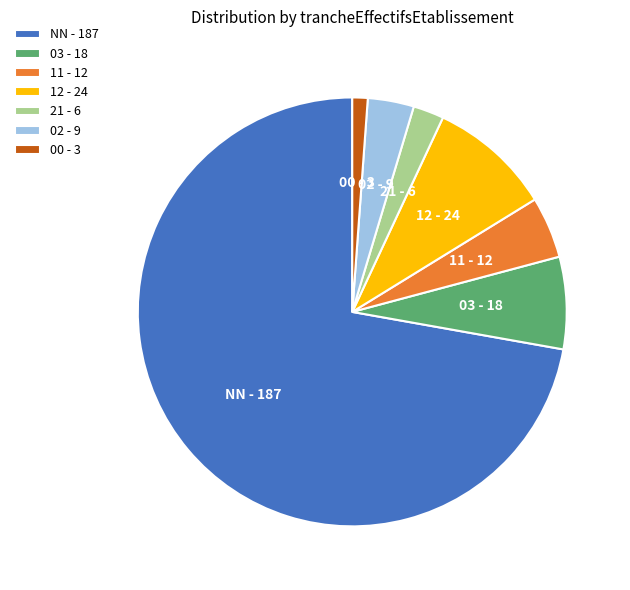

Do 00 - 3 and 03 - 18 together represent more than half of the pie?

No